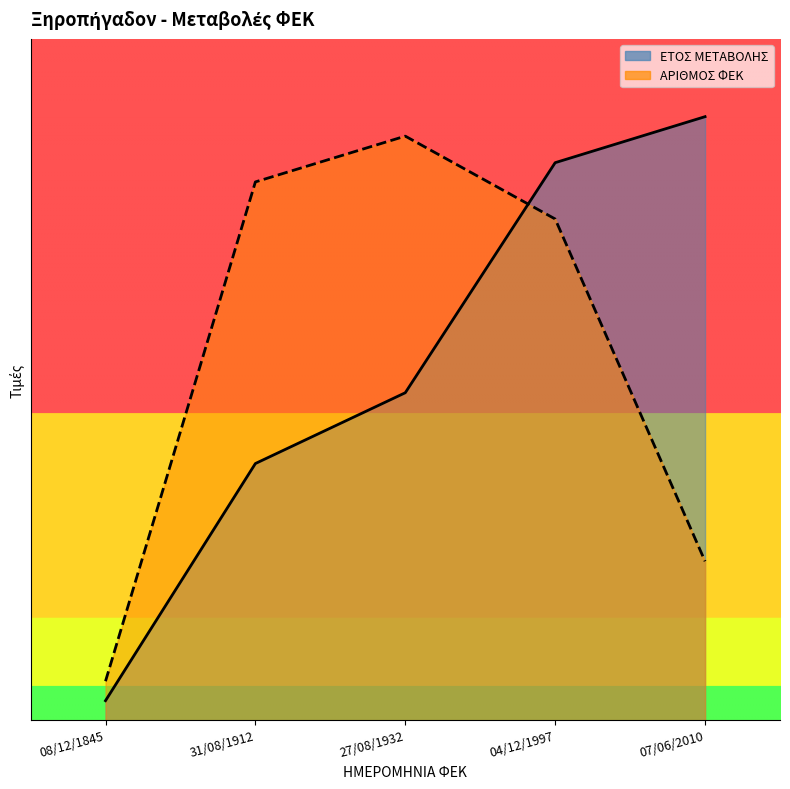

Which series has the largest total across all categories?

ΑΡΙΘΜΟΣ ΦΕΚ